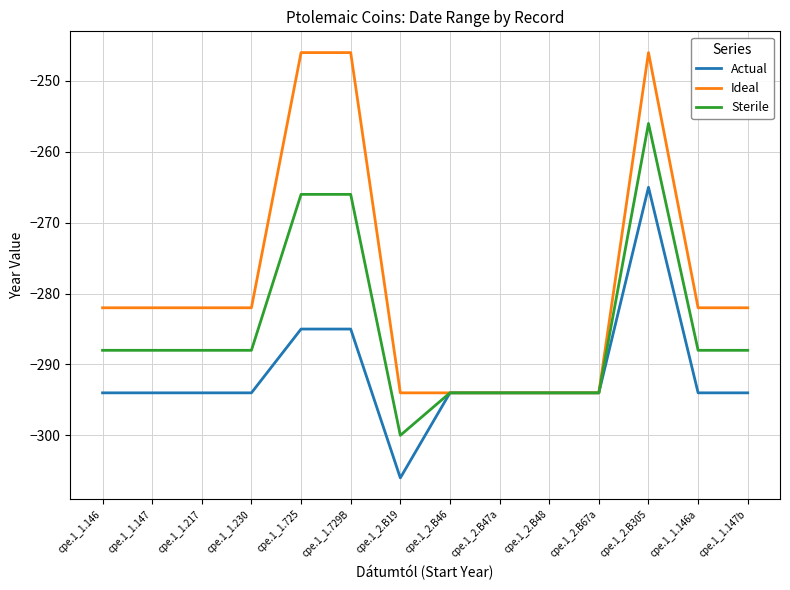

Rank the series at cpe.1_1.147b from highest to lowest value.

Ideal, Sterile, Actual